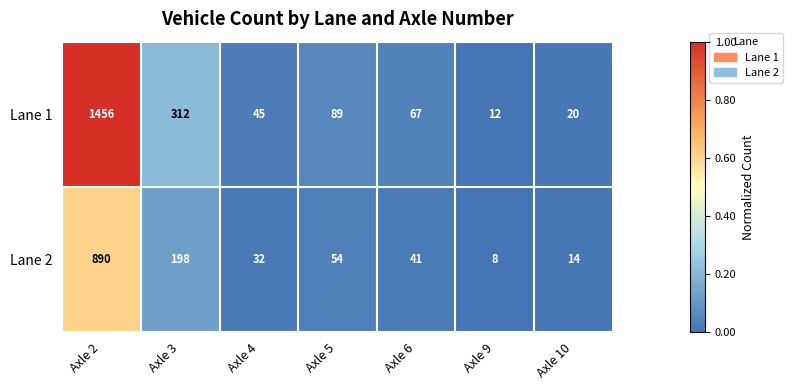

The value of Lane 1 at Axle 5 is 134. True or false?

False